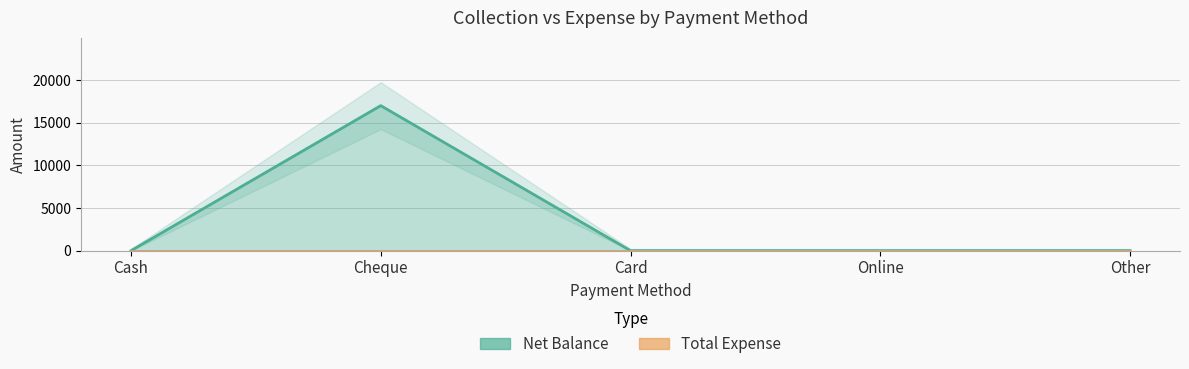

Is the value of Net Balance at Cash greater than the value of Total Expense at Card?

No